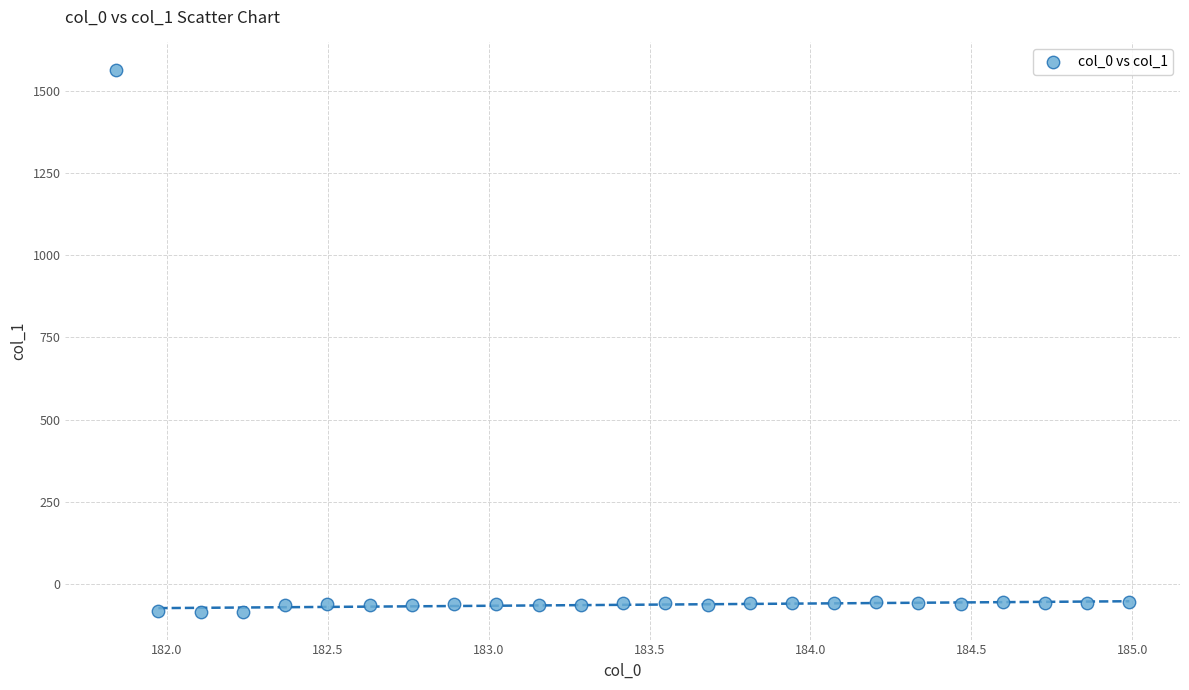

What is the range of Y values (max minus min)?

1648.9